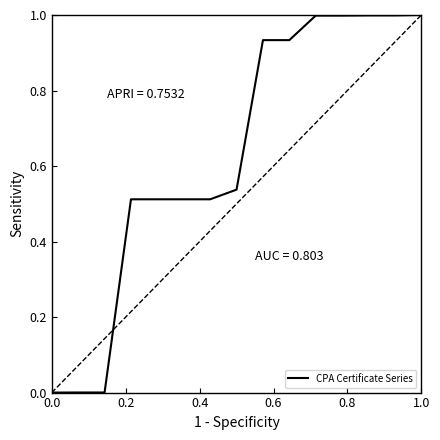

What is the greatest value displayed?

1.0